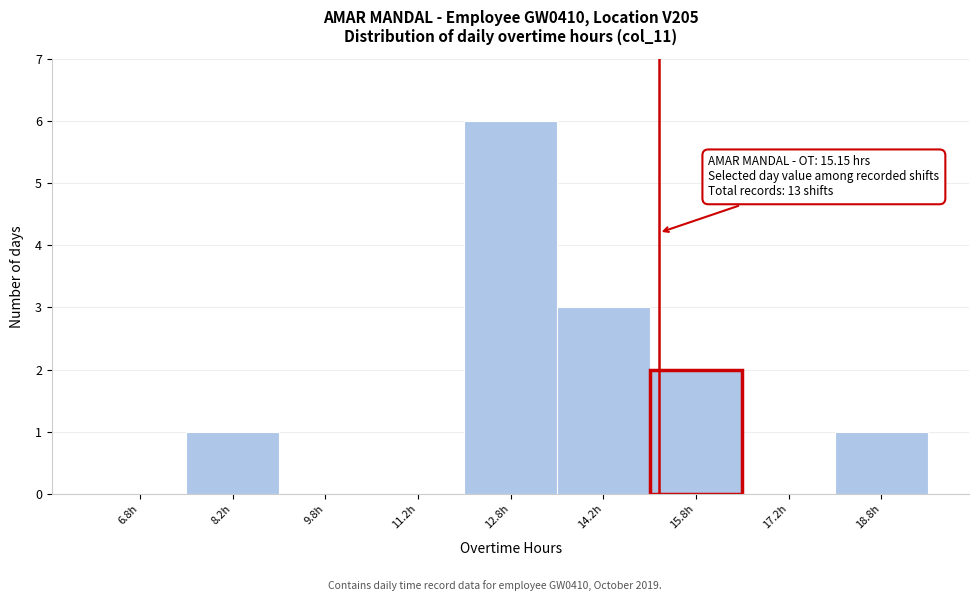

Over which range of the x-axis is the bar tallest?

12.0 to 13.5